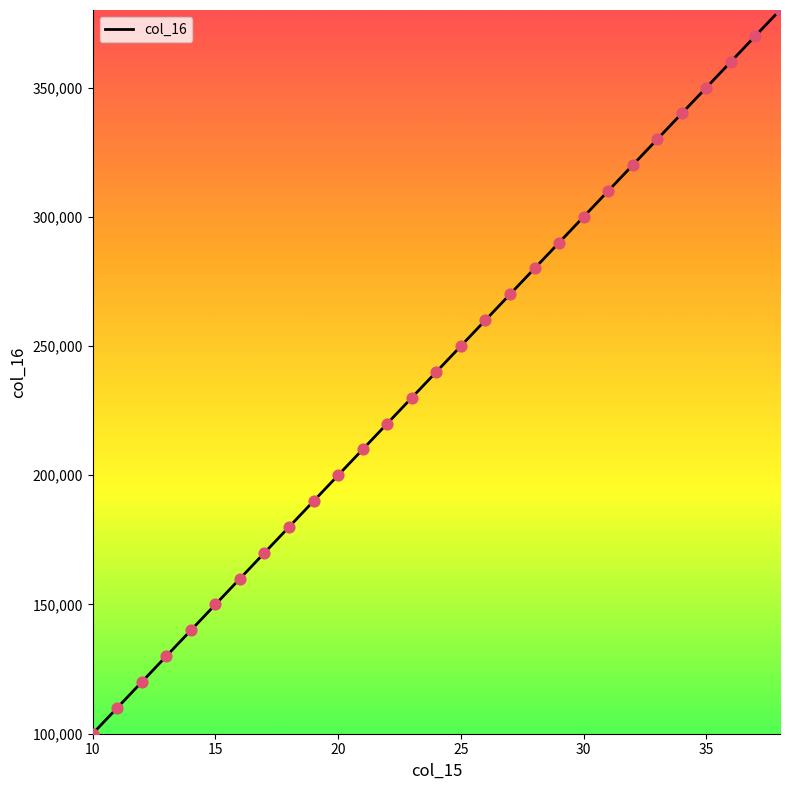

What is the difference between the maximum and minimum values?

280000